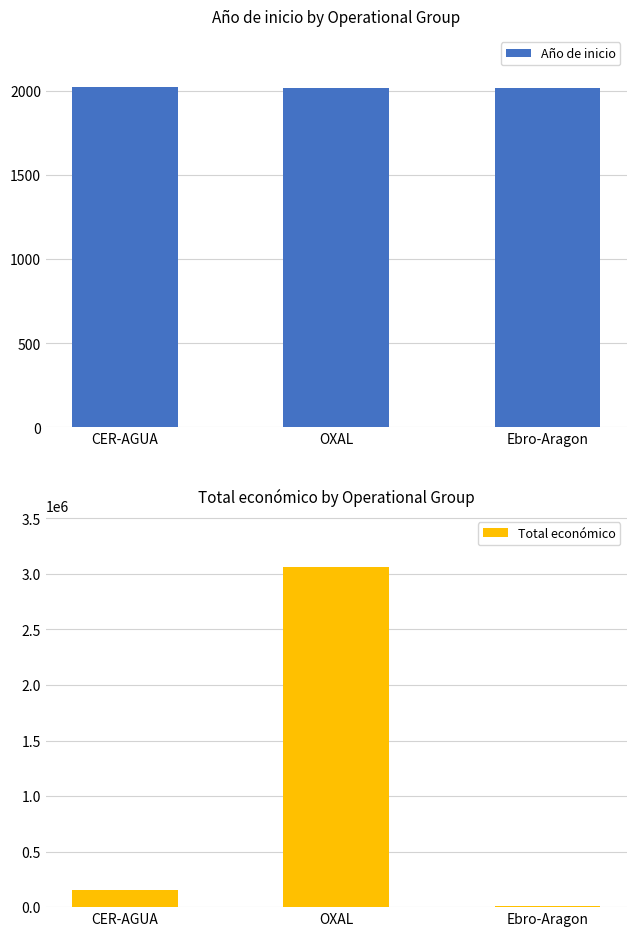

At which label does Año de inicio first exceed 2018?

CER-AGUA